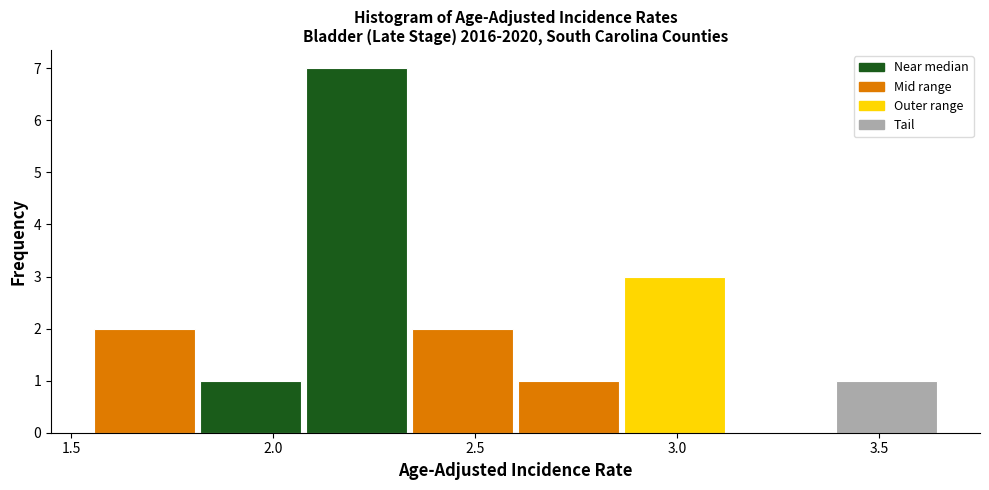

Reading left to right, list every bar in this chart as the range it spans on the x-axis followed by its height. Neither the bar edges nor the heights are printed on the chart, so give them approximately, as read against the axes.

1.55 to 1.80: 2
1.80 to 2.10: 1
2.10 to 2.35: 7
2.35 to 2.60: 2
2.60 to 2.85: 1
2.85 to 3.15: 3
3.15 to 3.40: 0
3.40 to 3.65: 1